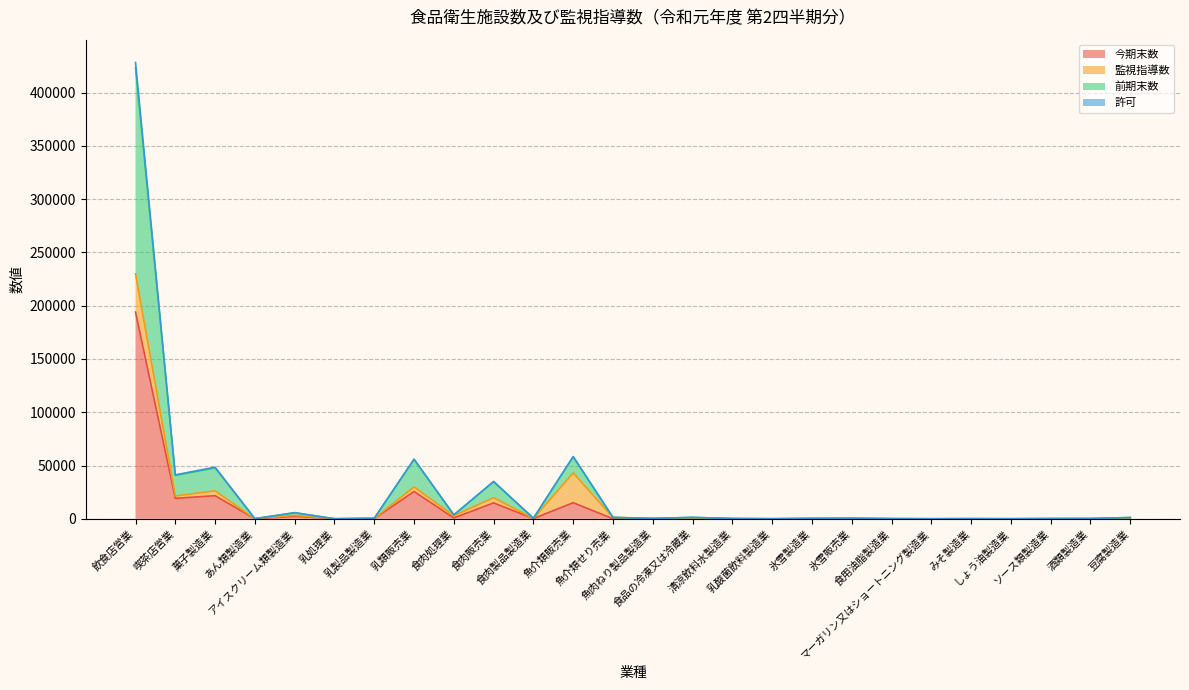

At which category is the sum across all series the highest?

飲食店営業